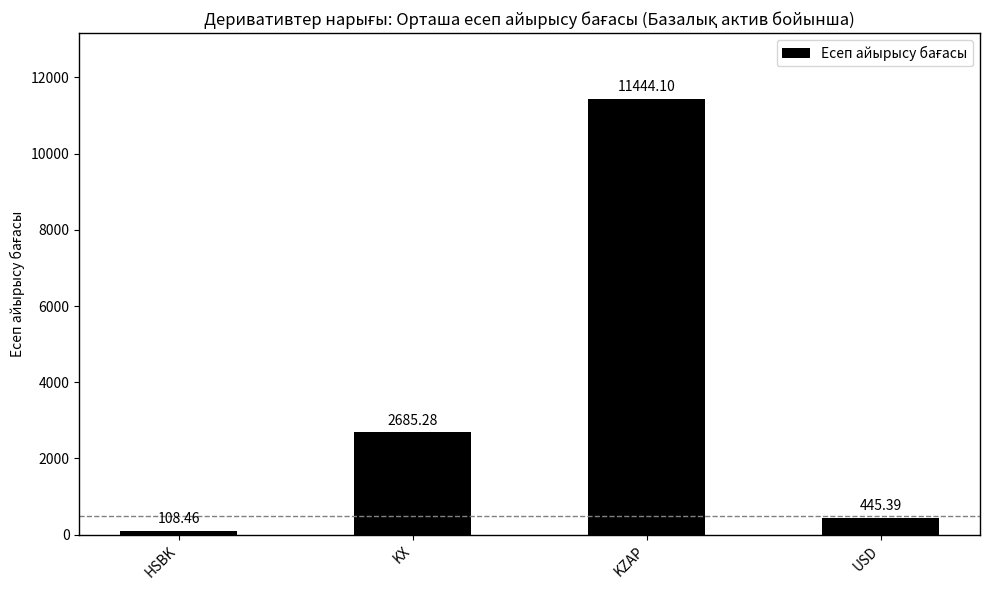

Reading right to left, list all the values displayed in this chart.

445.4	11444.1	2685.3	108.5